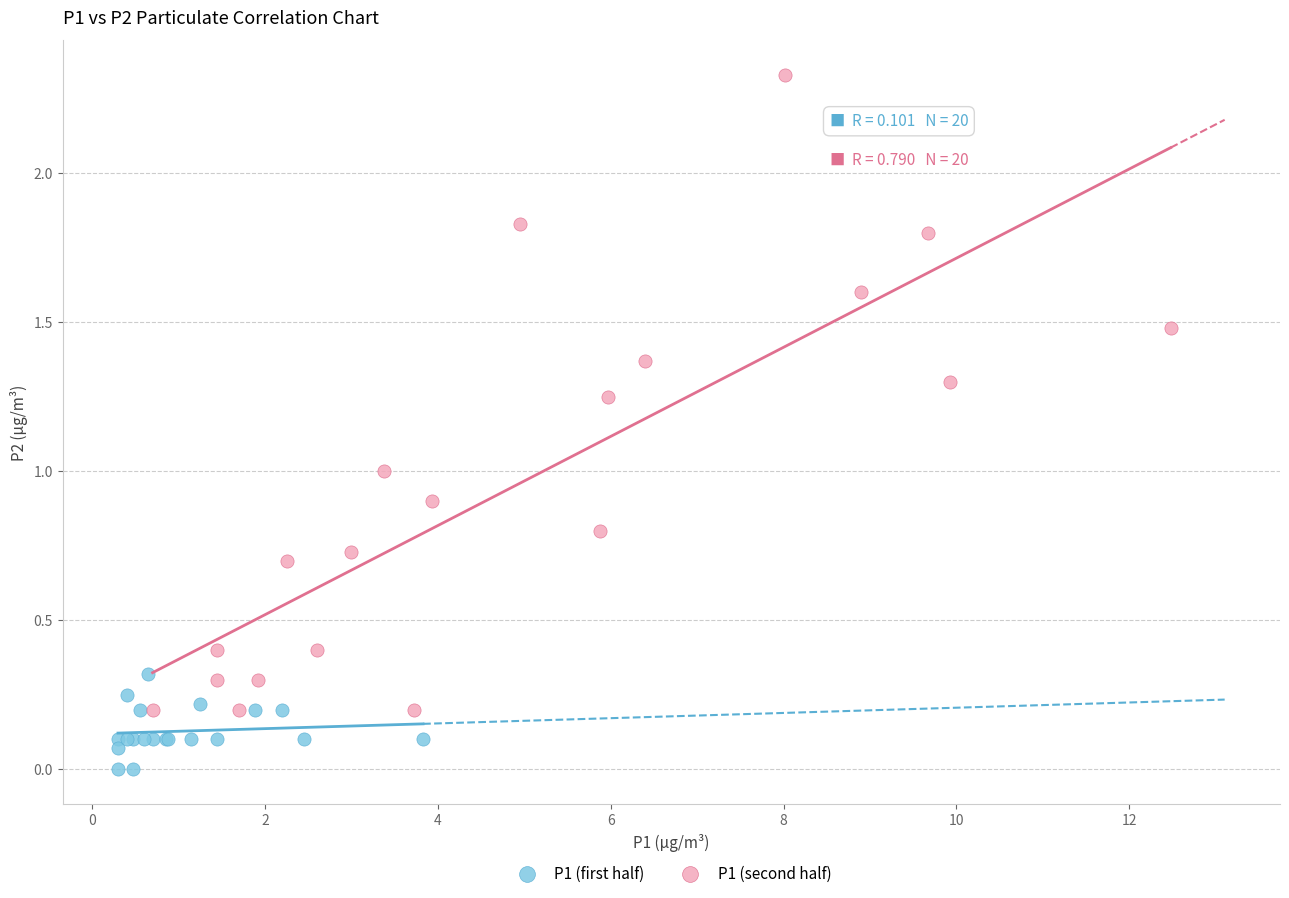

Which series contains the lowest Y value?

P1 (first half)